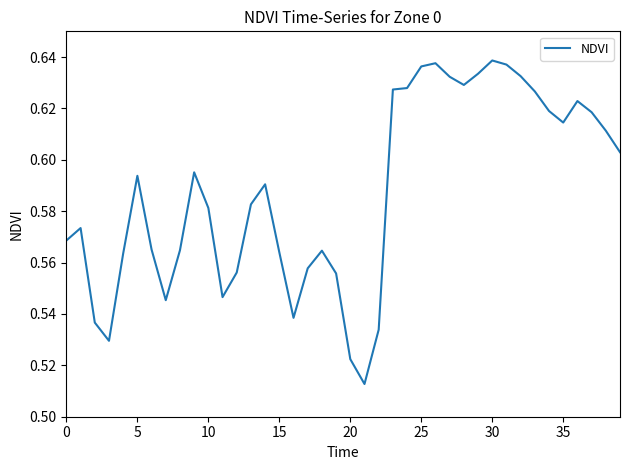

At which label is the value closest to 0?

21